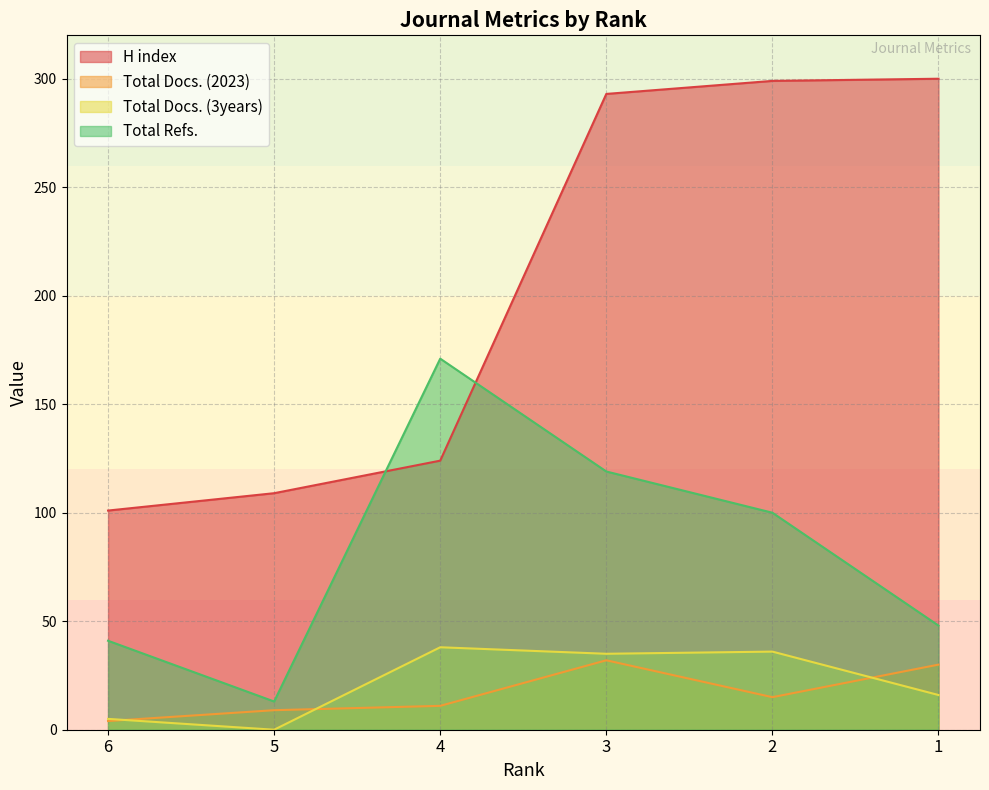

What is the value of the Total Docs. (3years) point at the 4th from the left?

35